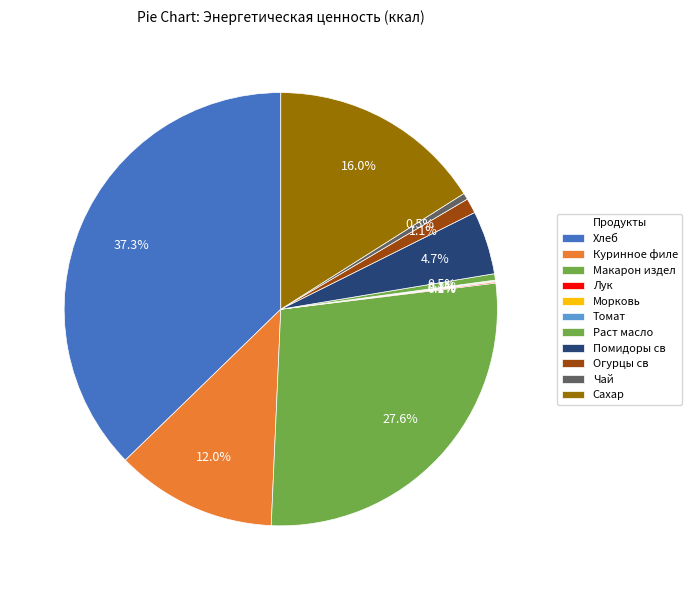

Which slice is the largest?

Хлеб